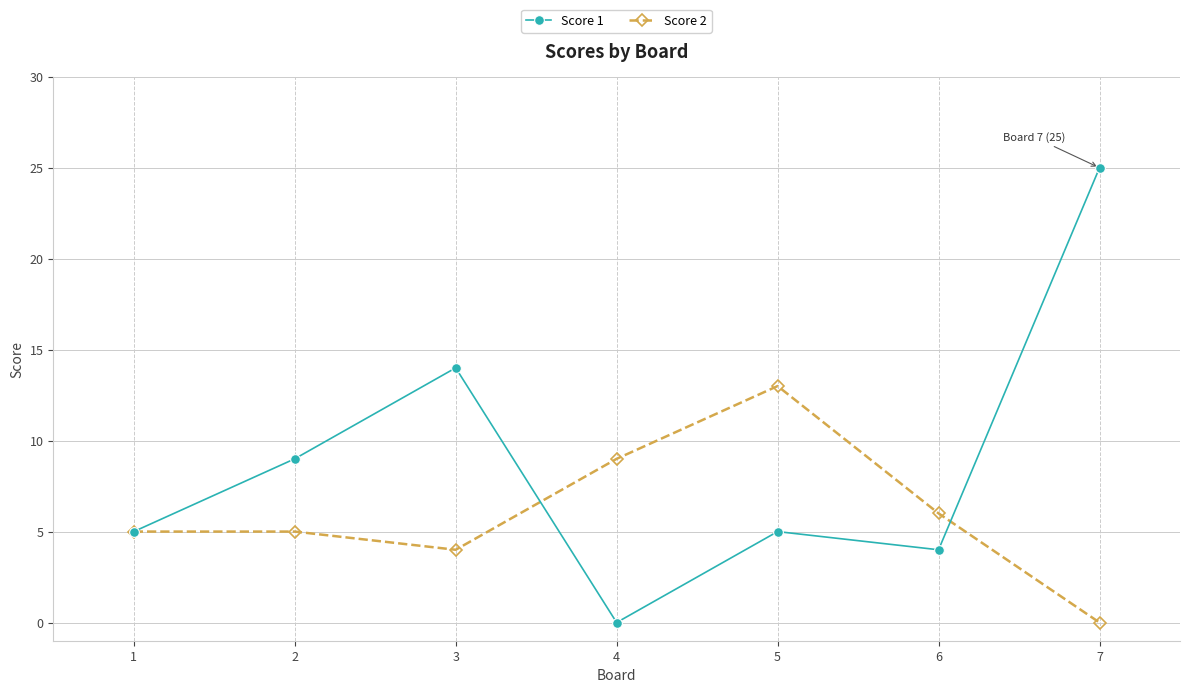

Rank the series by their average value, from lowest to highest.

Score 2, Score 1